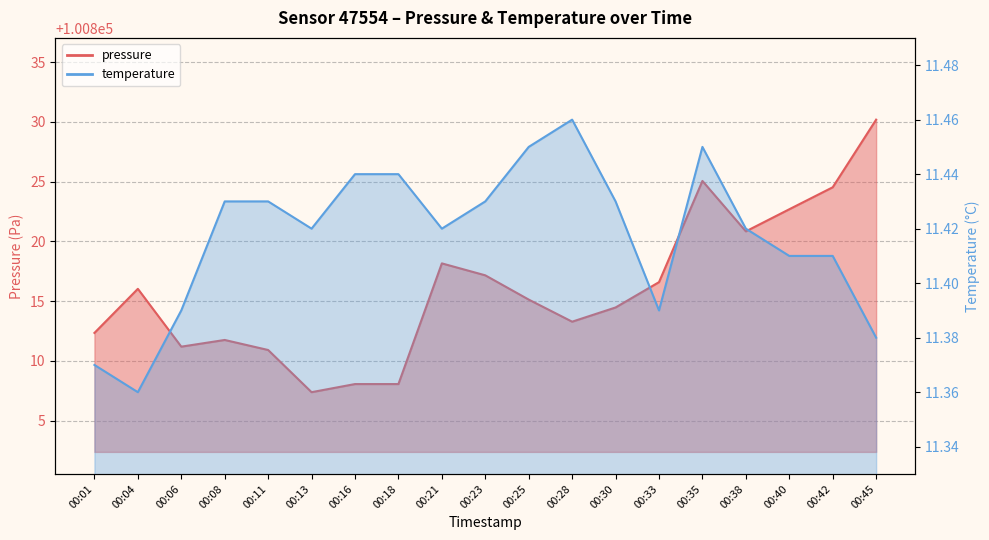

True or false: temperature and pressure intersect in this chart.

False